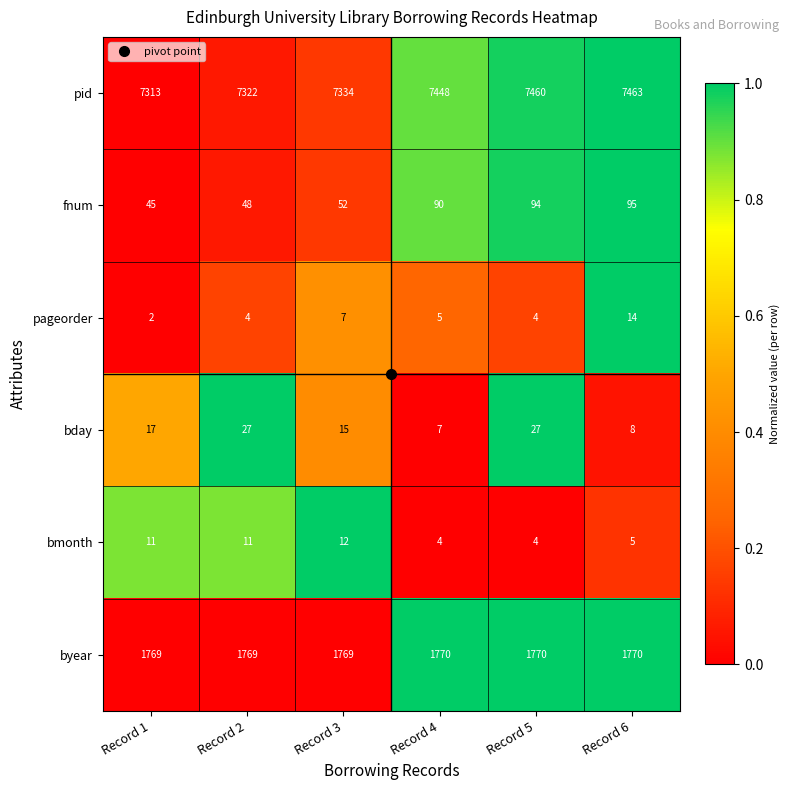

What is the difference between the highest and lowest values at Record 4?

7444